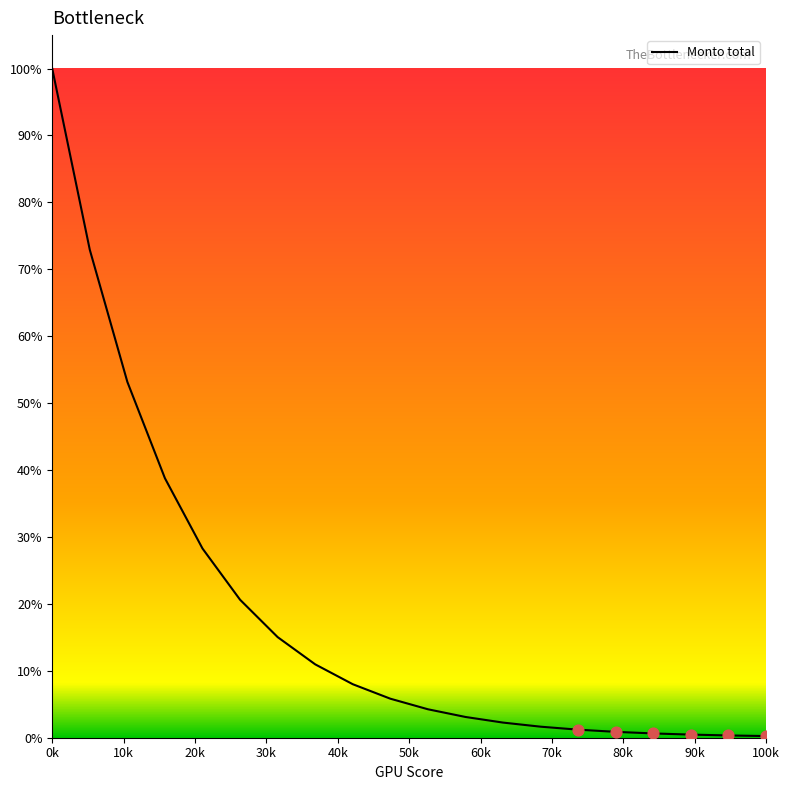

What is the maximum value shown in the chart?

100.0